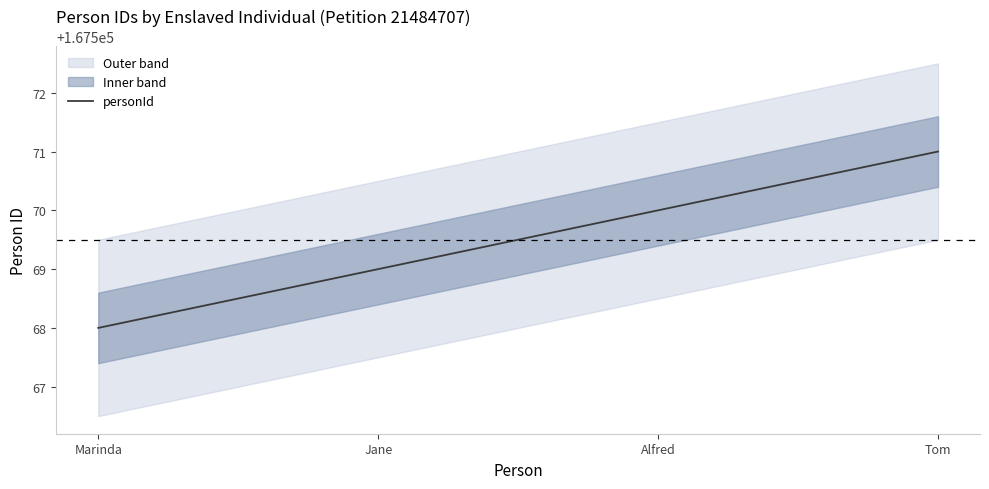

Which category has the highest value across all series?

Tom